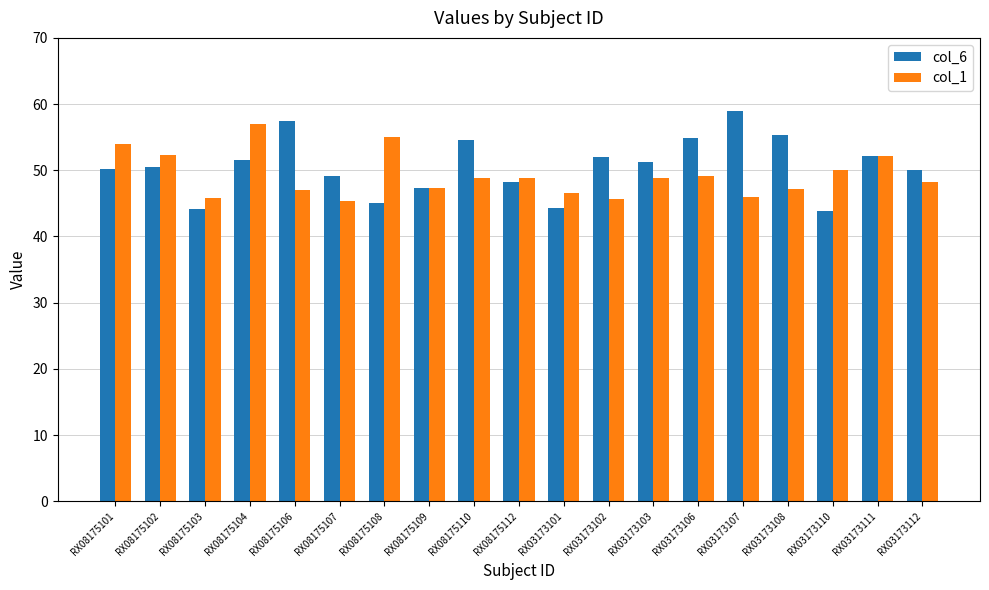

What is the label of the 5th bar from the right?

RX03173107